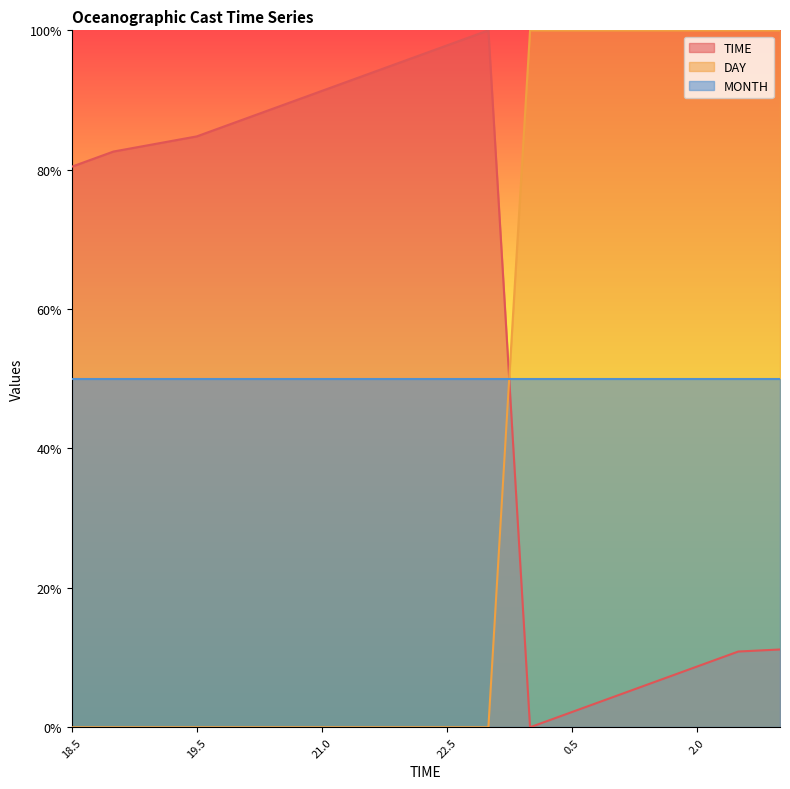

What are all the series names shown in the legend?

TIME, DAY, MONTH